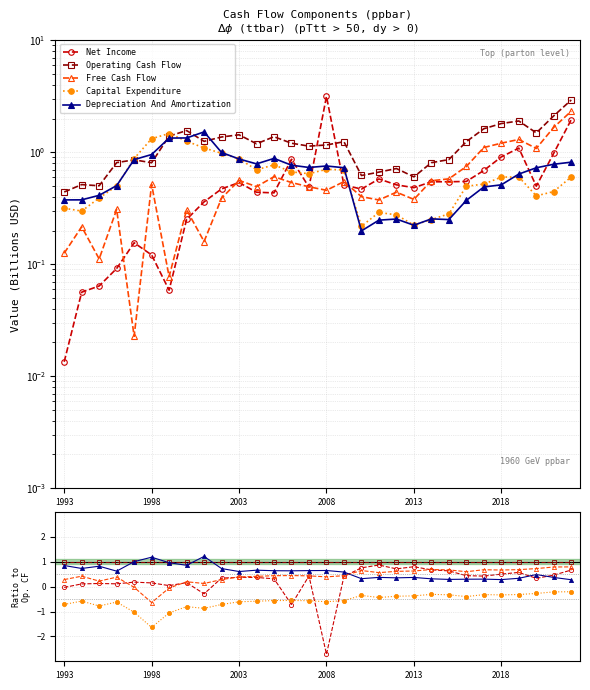

Which series has the largest range (max minus min)?

Net Income